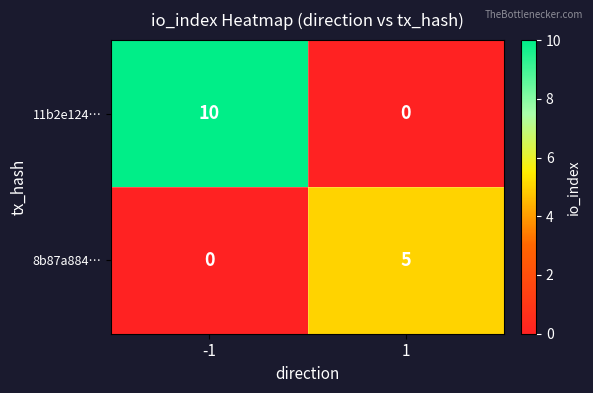

What is the approximate value of 8b87a884… at 1?

5